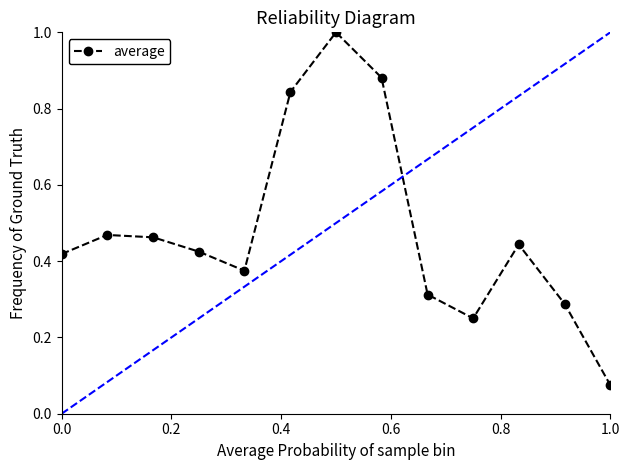

How many lines are shown in the chart?

1